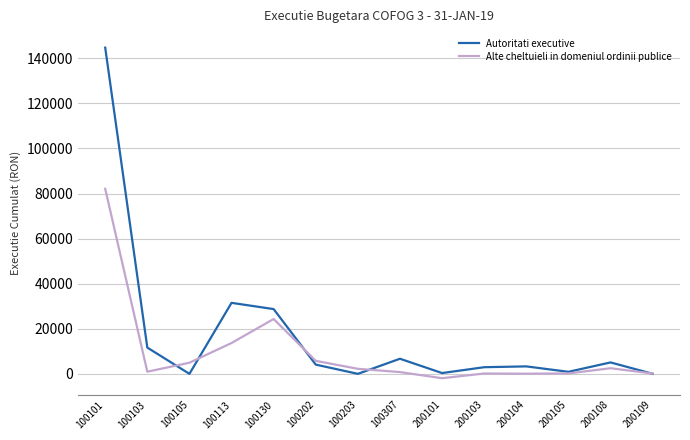

Where does the Autoritati executive series first go above 4151?

100101